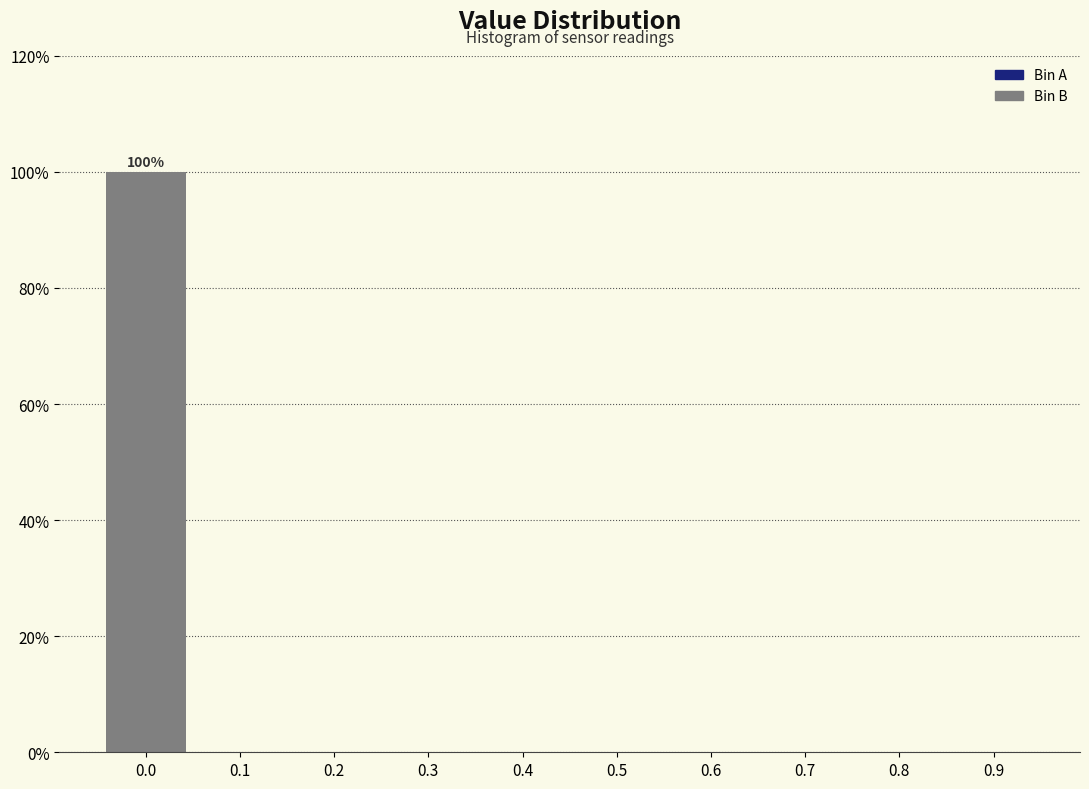

Reading left to right, what are all the values shown in this chart?

0.0=100	0.1=0	0.2=0	0.3=0	0.4=0	0.5=0	0.6=0	0.7=0	0.8=0	0.9=0